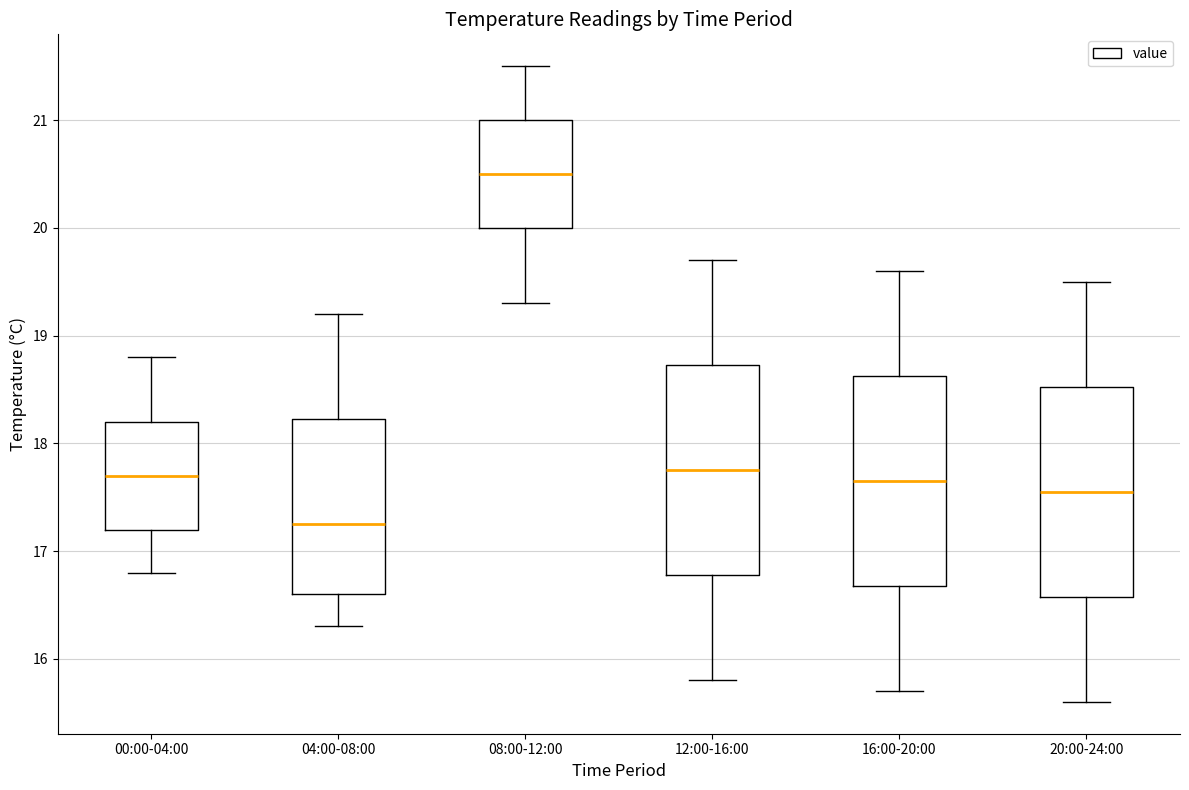

Where does the median line of the box for 20:00-24:00 sit on the y-axis? The values are not printed on the chart, so give them approximately, as read against the axis.

17.6